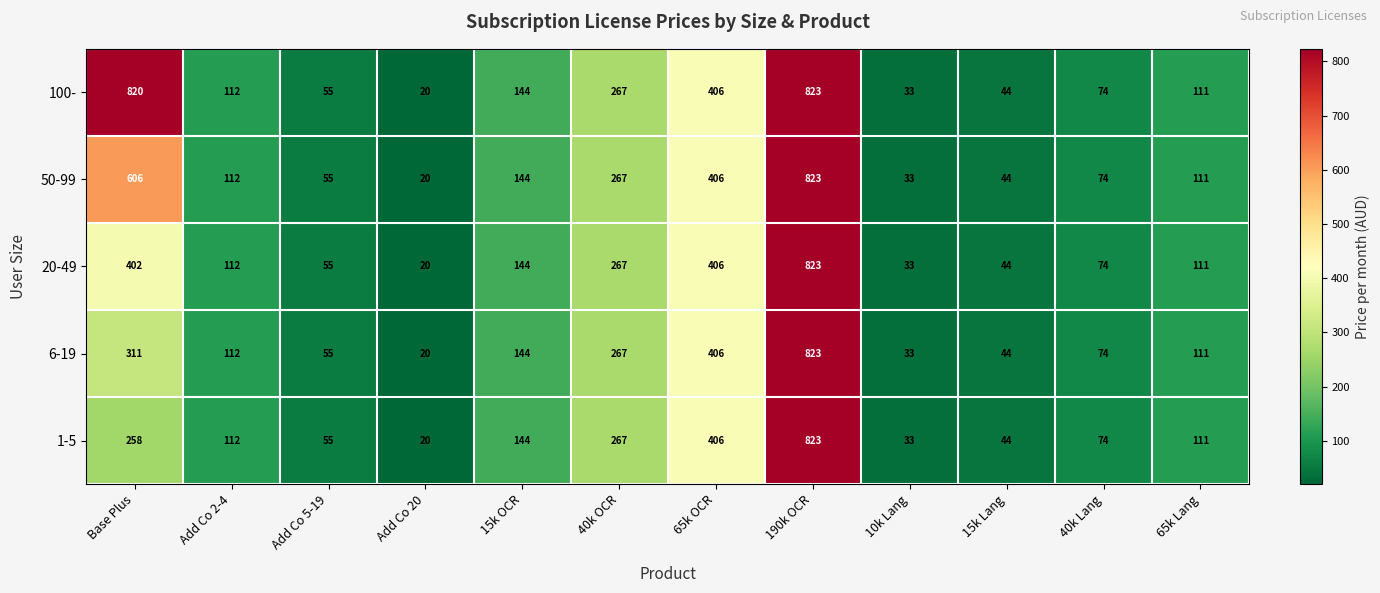

What is the difference between the maximum and minimum values in the 50-99 series?

803